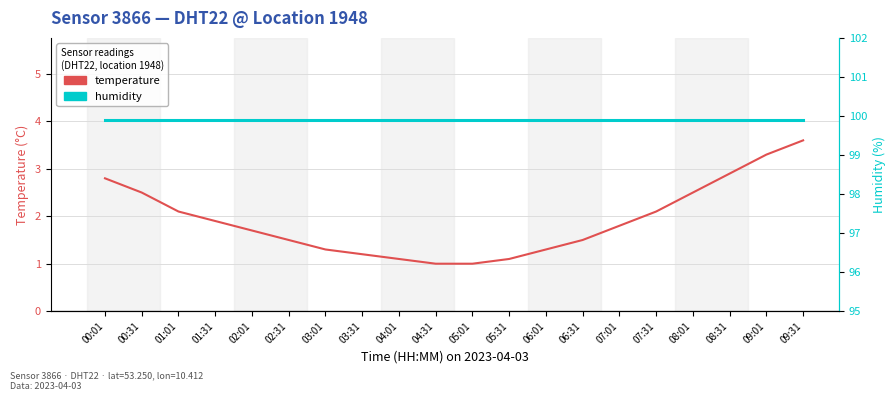

At which label does temperature reach its peak?

09:31